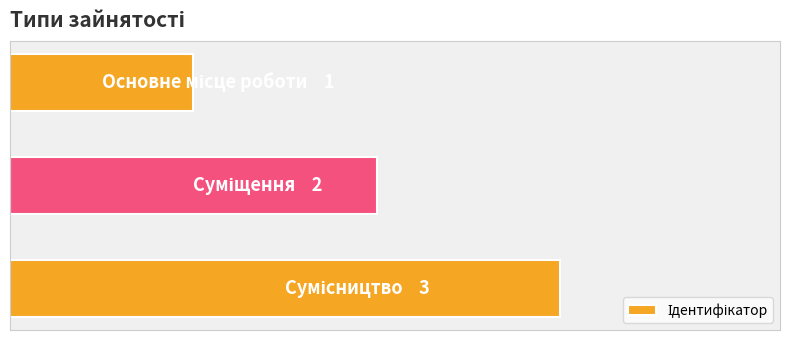

Does the chart contain any negative values?

No